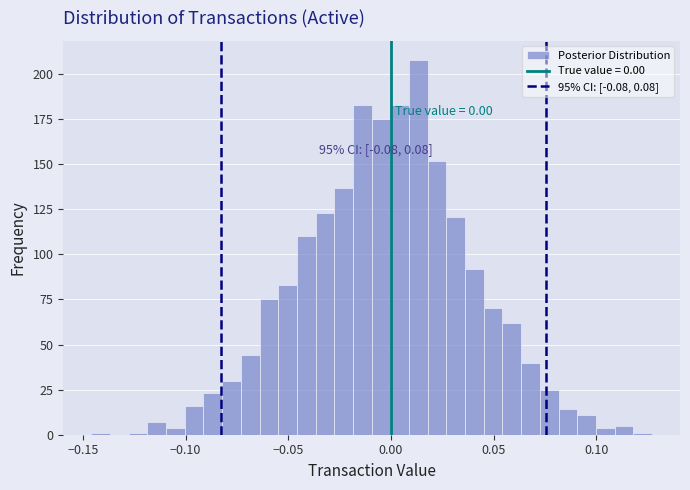

Around what value on the x-axis is the tallest bar? Give the approximate position of its centre, as read against the axis.

0.015